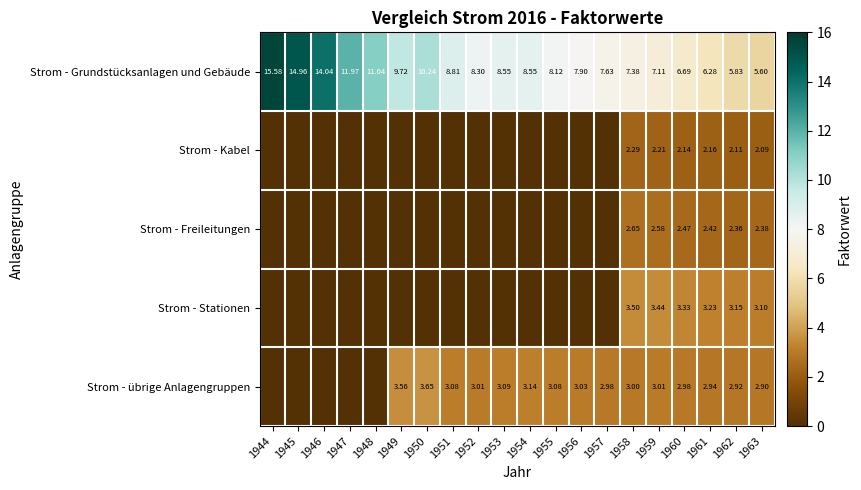

Is the value of Strom - Kabel at 1962 greater than the value of Strom - Grundstücksanlagen und Gebäude at 1962?

No